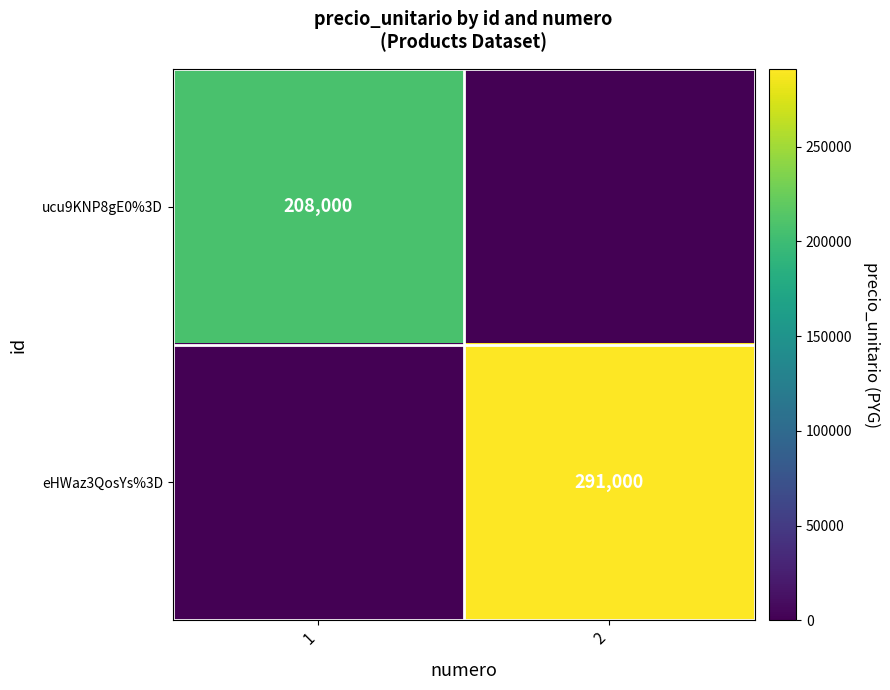

Is the value of eHWaz3QosYs%3D at 2 greater than the value of ucu9KNP8gE0%3D at 1?

Yes